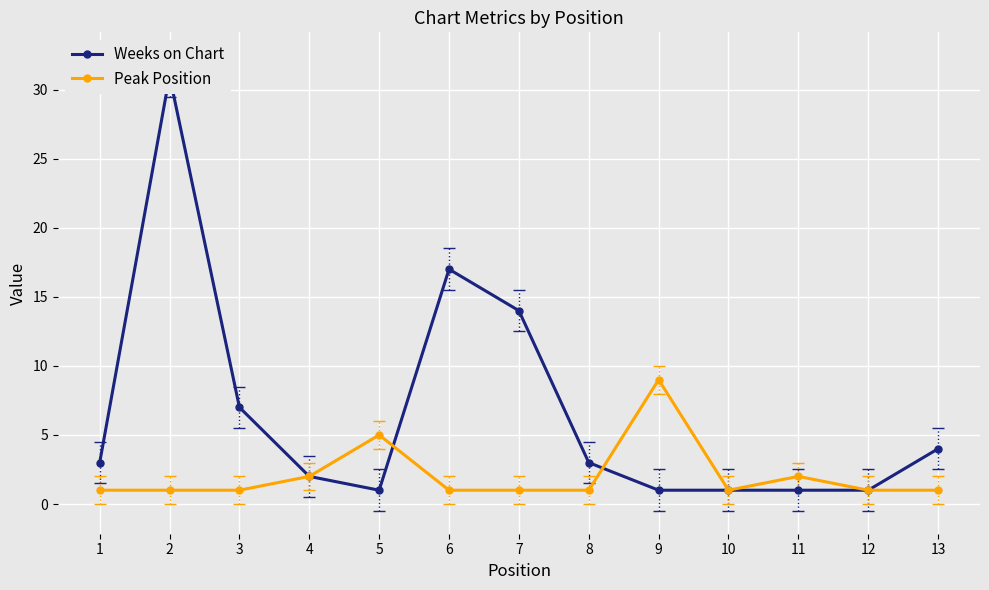

Which series has the largest total across all categories?

Weeks on Chart